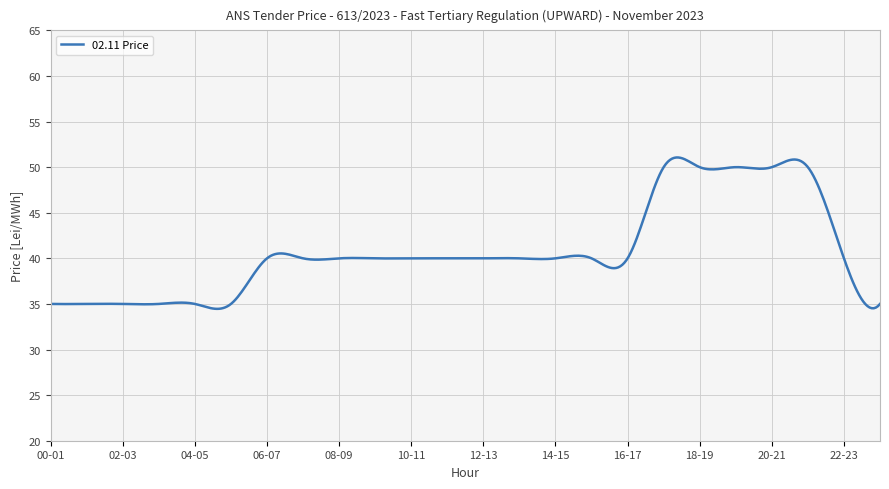

Count the number of categories in the chart.

400